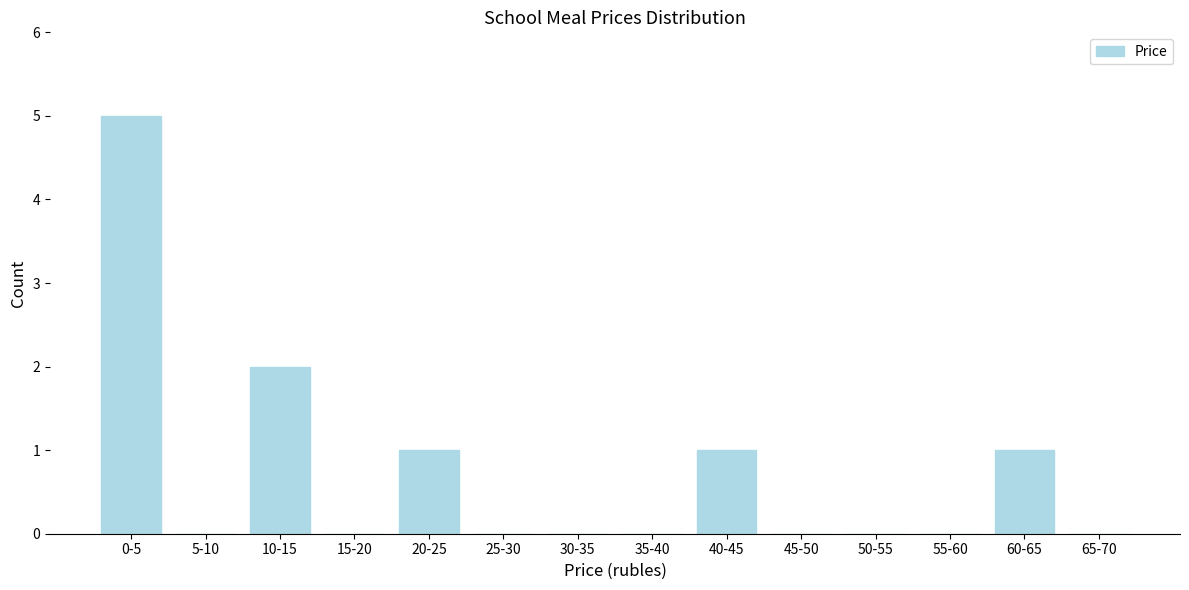

Reading left to right, list all the values displayed in this chart.

0-5=5	5-10=0	10-15=2	15-20=0	20-25=1	25-30=0	30-35=0	35-40=0	40-45=1	45-50=0	50-55=0	55-60=0	60-65=1	65-70=0